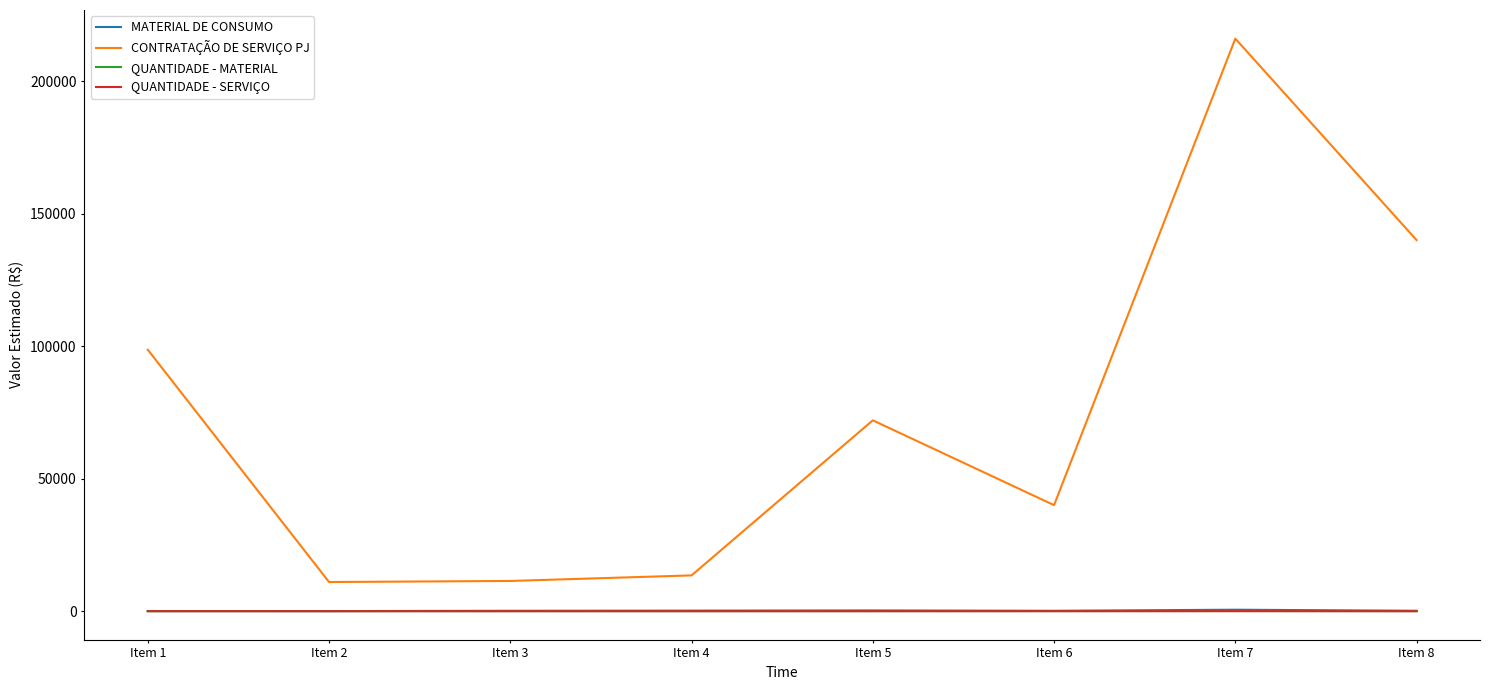

Which series has the widest spread of values?

CONTRATAÇÃO DE SERVIÇO PJ